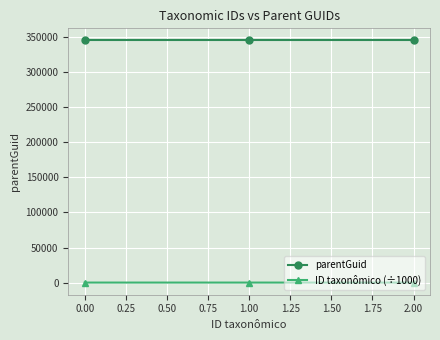

List the series in order of their overall mean, highest first.

parentGuid, ID taxonômico (÷1000)